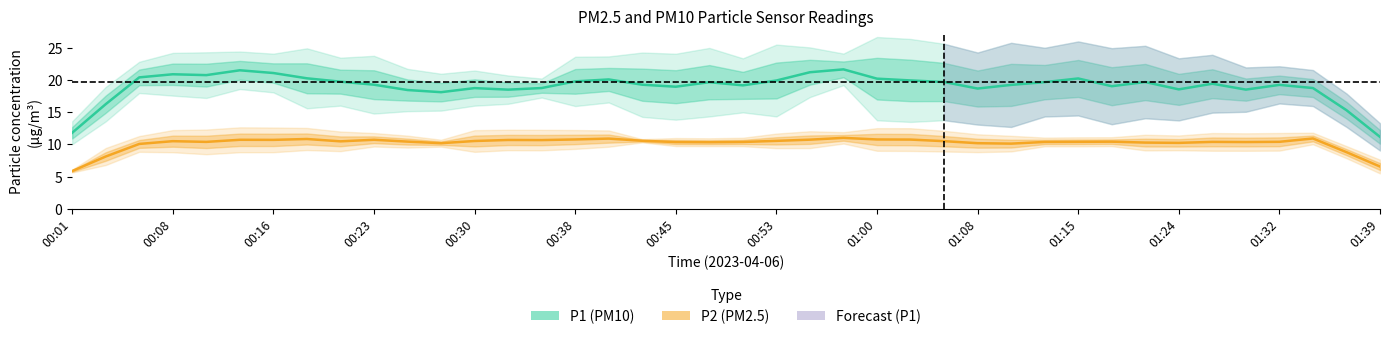

True or false: P2 and P1 intersect in this chart.

False